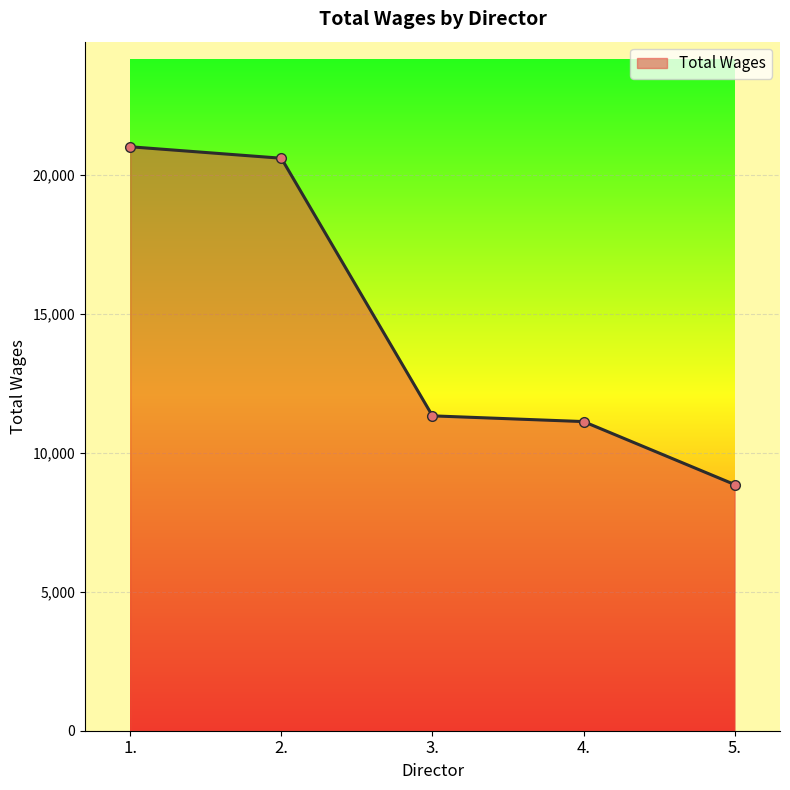

Which has a higher value, 5. or 3.?

3.